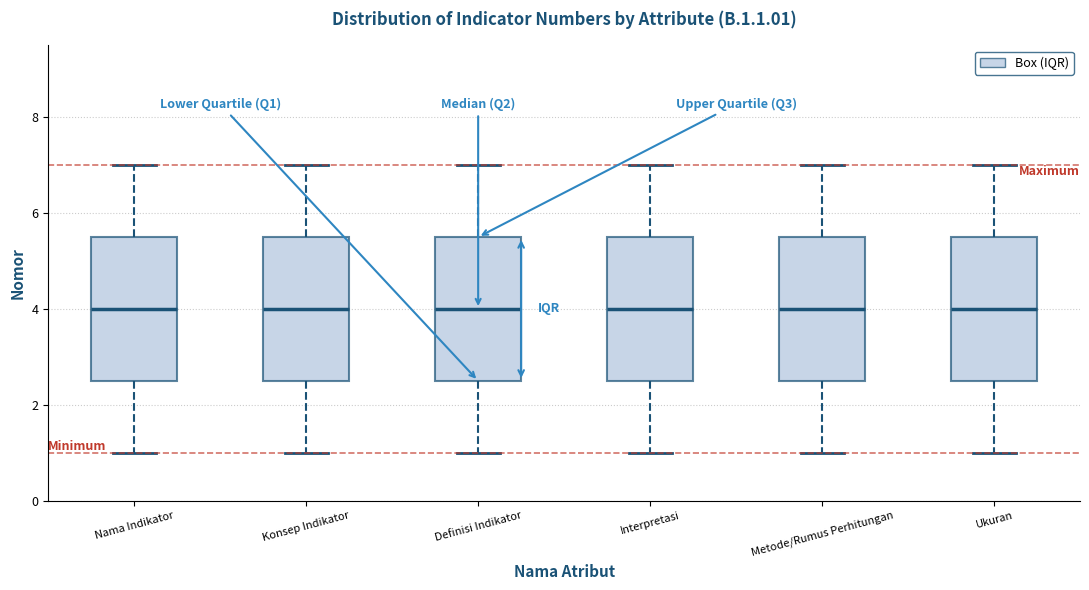

Reading left to right, read every box against the y-axis: the position of its median line, the range the box covers, and the ends of its whiskers. The values are not printed on the chart, so give them approximately, as read against the axis.

Nama Indikator: median 4.0, box 2.6 to 5.6, whiskers 1.0 to 7.0
Konsep Indikator: median 4.0, box 2.6 to 5.6, whiskers 1.0 to 7.0
Definisi Indikator: median 4.0, box 2.6 to 5.6, whiskers 1.0 to 7.0
Interpretasi: median 4.0, box 2.6 to 5.6, whiskers 1.0 to 7.0
Metode/Rumus Perhitungan: median 4.0, box 2.6 to 5.6, whiskers 1.0 to 7.0
Ukuran: median 4.0, box 2.6 to 5.6, whiskers 1.0 to 7.0